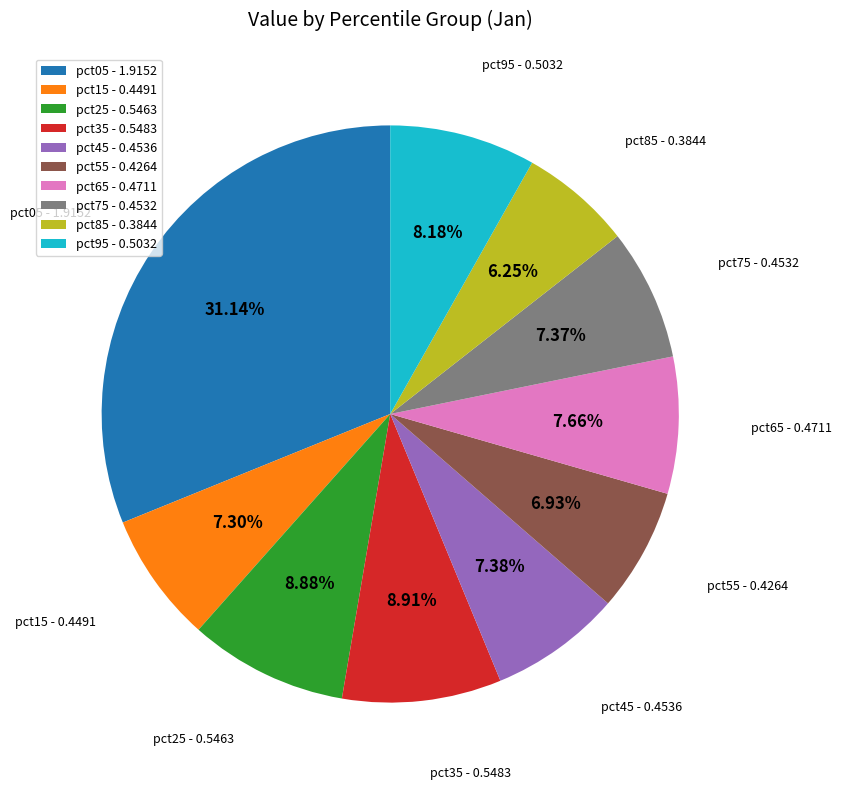

To the nearest percent, what is the difference between the pct05 and pct15 slice percentages?

24%